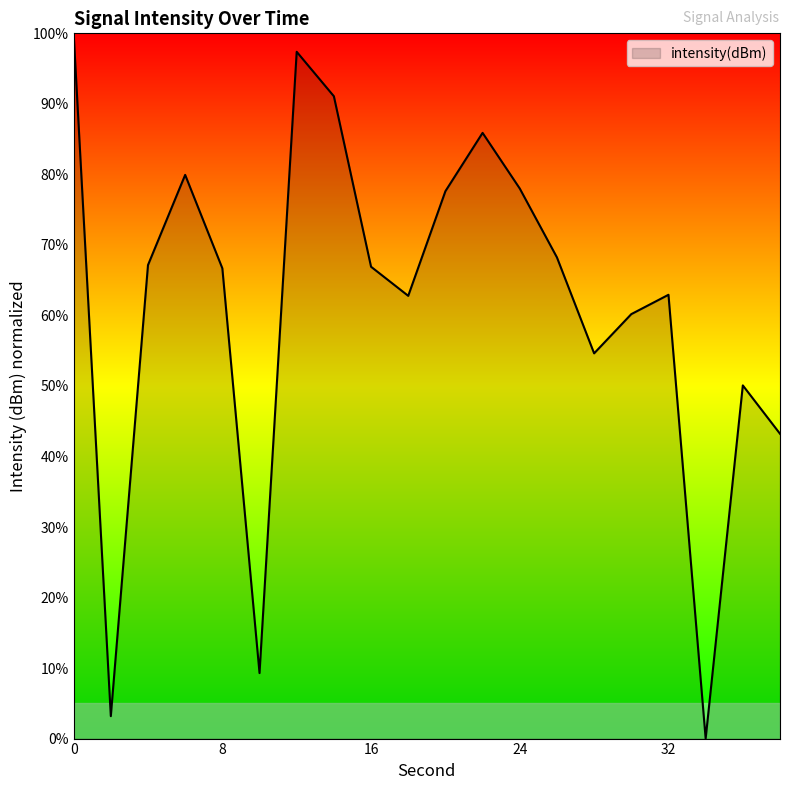

What is the greatest value displayed?

100.0